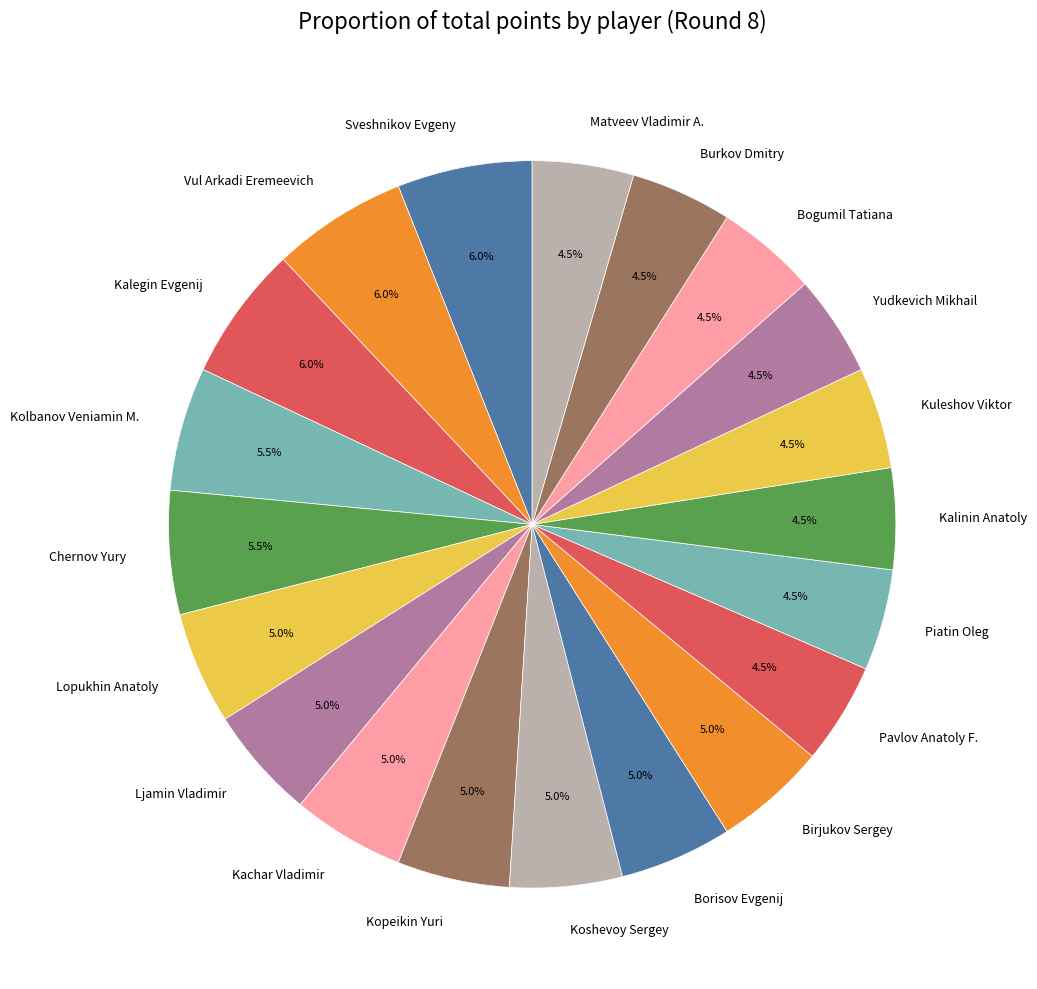

Is the sum of Yudkevich Mikhail and Kuleshov Viktor greater than half?

No